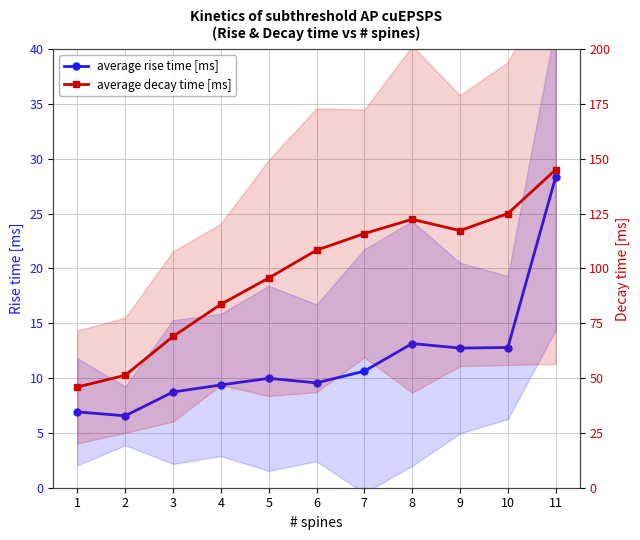

Does the chart have visible grid lines?

Yes